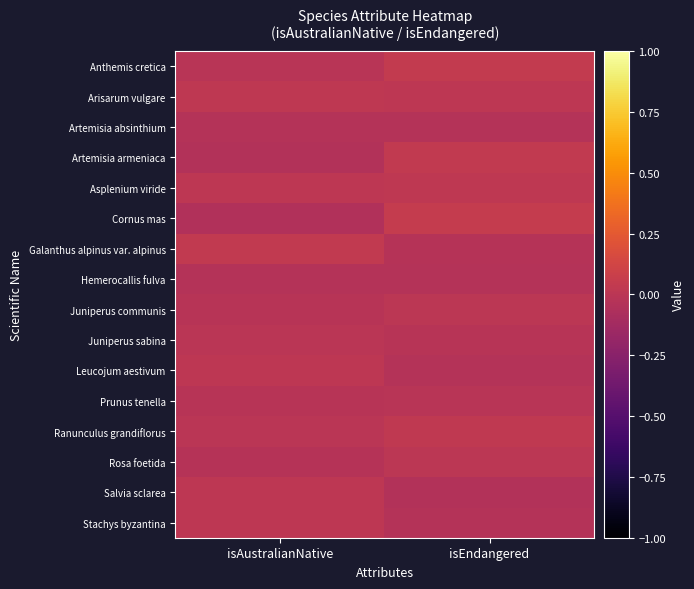

Between isAustralianNative and isEndangered, which series saw the biggest shift?

Cornus mas